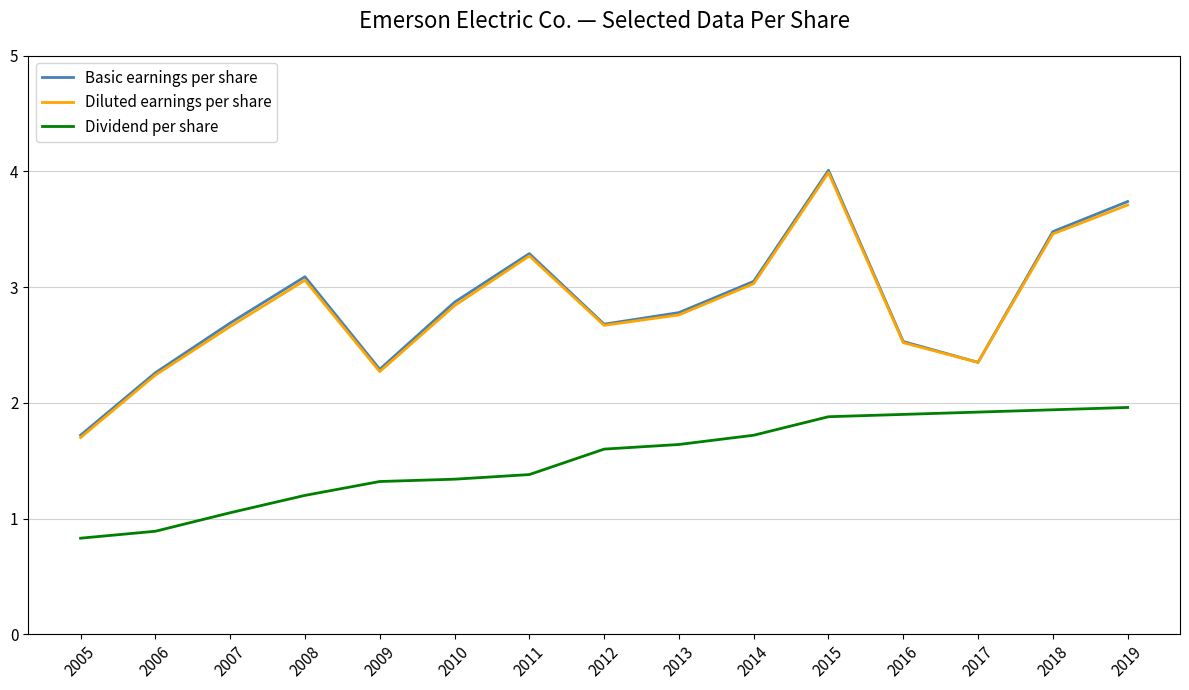

Between 2012 and 2014, which series saw the biggest shift?

Basic earnings per share